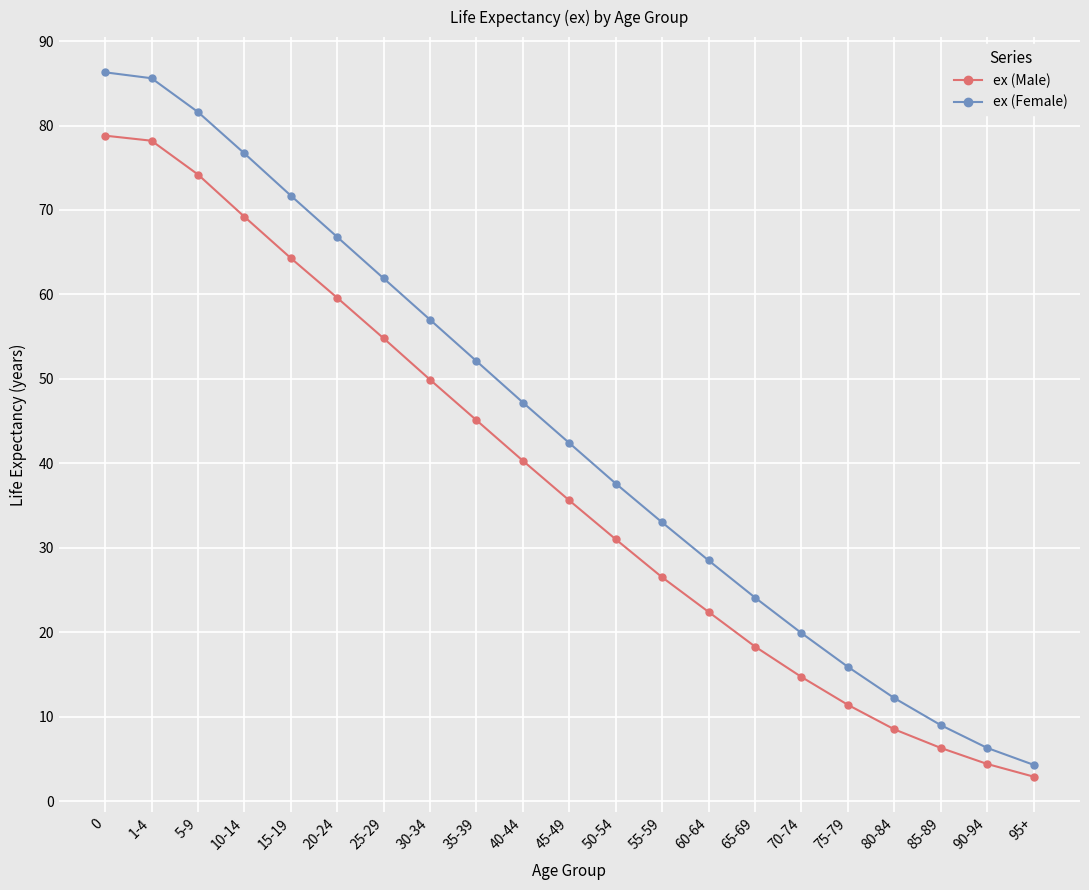

Which series changed the most between 20-24 and 50-54?

ex (Female)